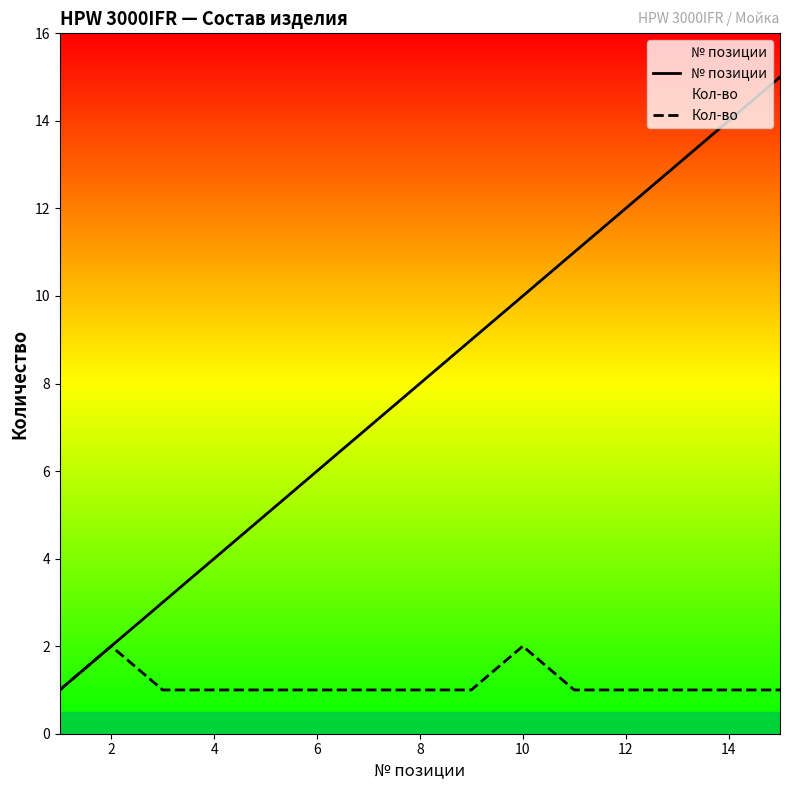

Reading left to right, list all the values displayed in this chart.

№ позиции: 1	2	3	4	5	6	7	8	9	10	11	12	13	14	15
Кол-во: 1	2	1	1	1	1	1	1	1	2	1	1	1	1	1